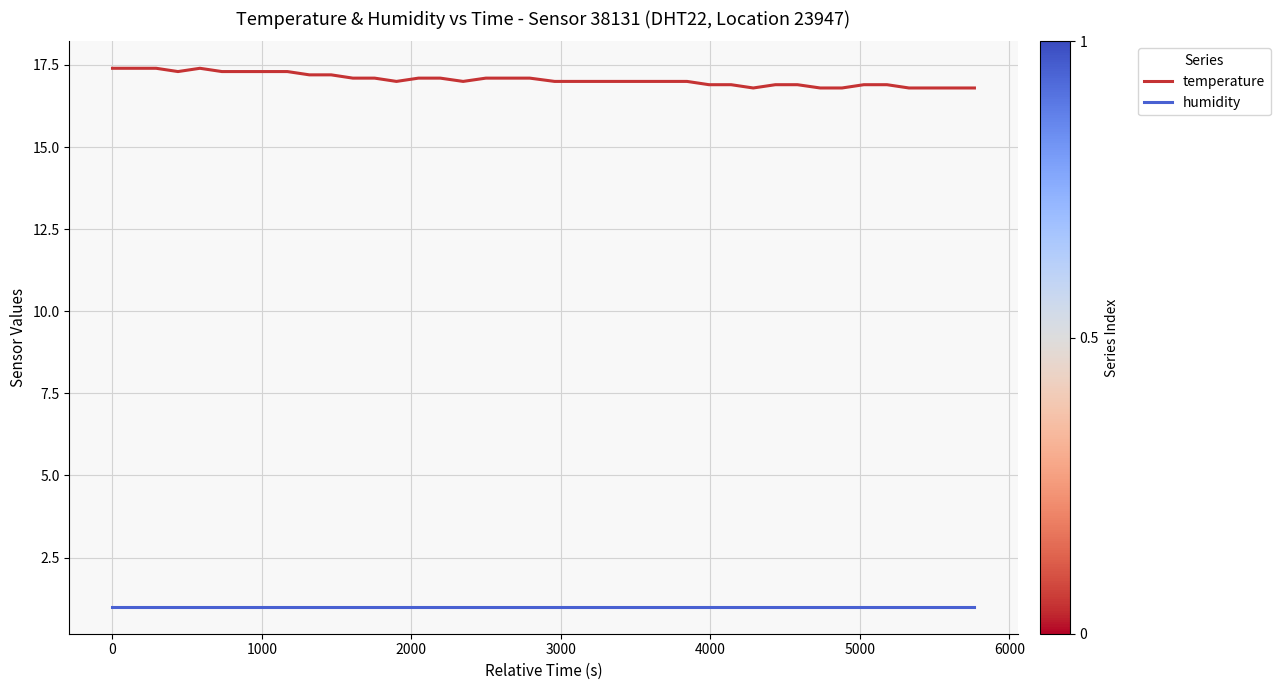

Reading left to right, transcribe all the data shown in this chart.

temperature: 17.4	17.4	17.4	17.3	17.4	17.3	17.3	17.3	17.3	17.2	17.2	17.1	17.1	17.0	17.1	17.1	17.0	17.1	17.1	17.1	17.0	17.0	17.0	17.0	17.0	17.0	17.0	16.9	16.9	16.8	16.9	16.9	16.8	16.8	16.9	16.9	16.8	16.8	16.8	16.8
humidity: 1.0	1.0	1.0	1.0	1.0	1.0	1.0	1.0	1.0	1.0	1.0	1.0	1.0	1.0	1.0	1.0	1.0	1.0	1.0	1.0	1.0	1.0	1.0	1.0	1.0	1.0	1.0	1.0	1.0	1.0	1.0	1.0	1.0	1.0	1.0	1.0	1.0	1.0	1.0	1.0